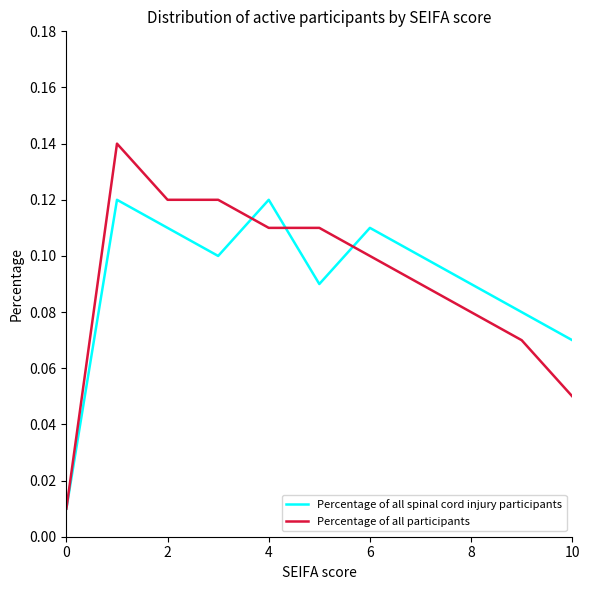

Rank the series by their maximum value, from highest to lowest.

Percentage of all participants, Percentage of all spinal cord injury participants